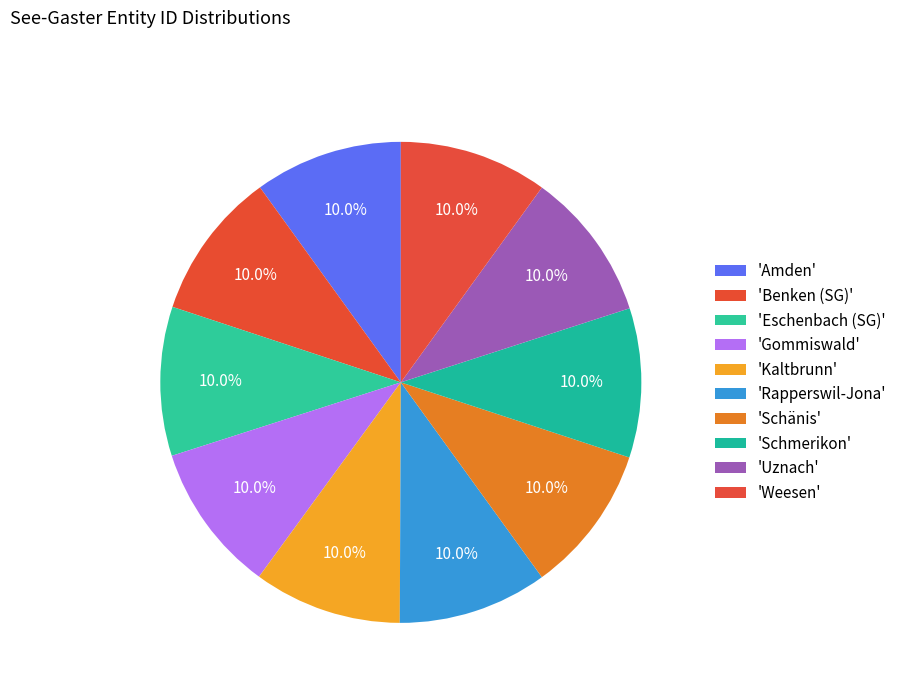

Count the number of slices in the pie.

10